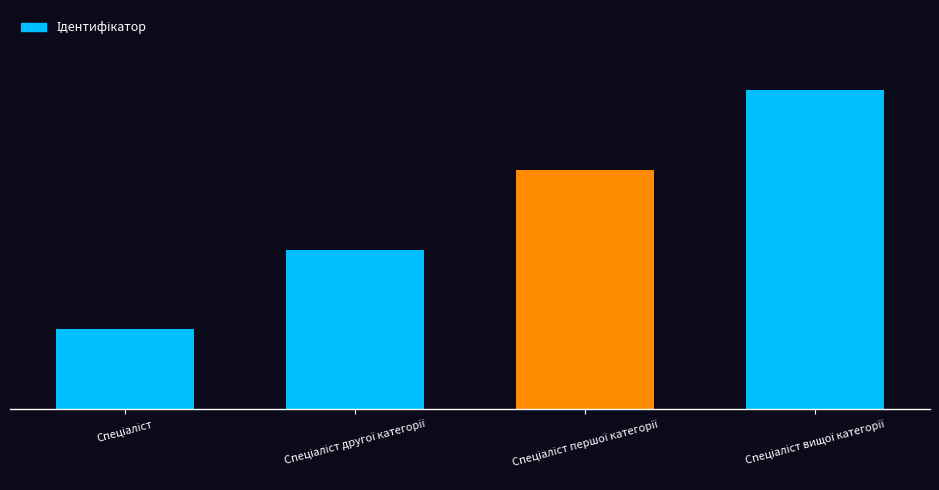

What is the difference between the values at Спеціаліст першої категорії and Спеціаліст вищої категорії?

1